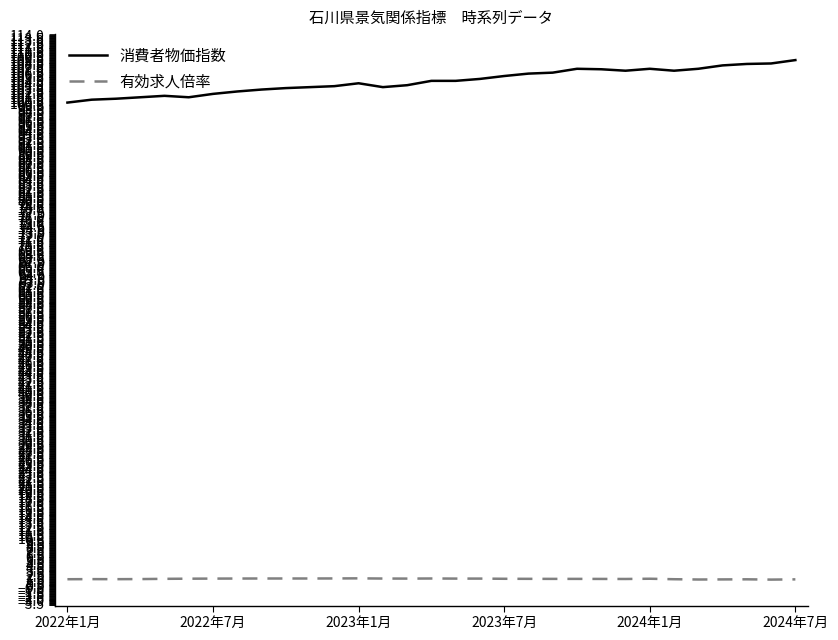

What is the minimum value shown in the chart?

1.4